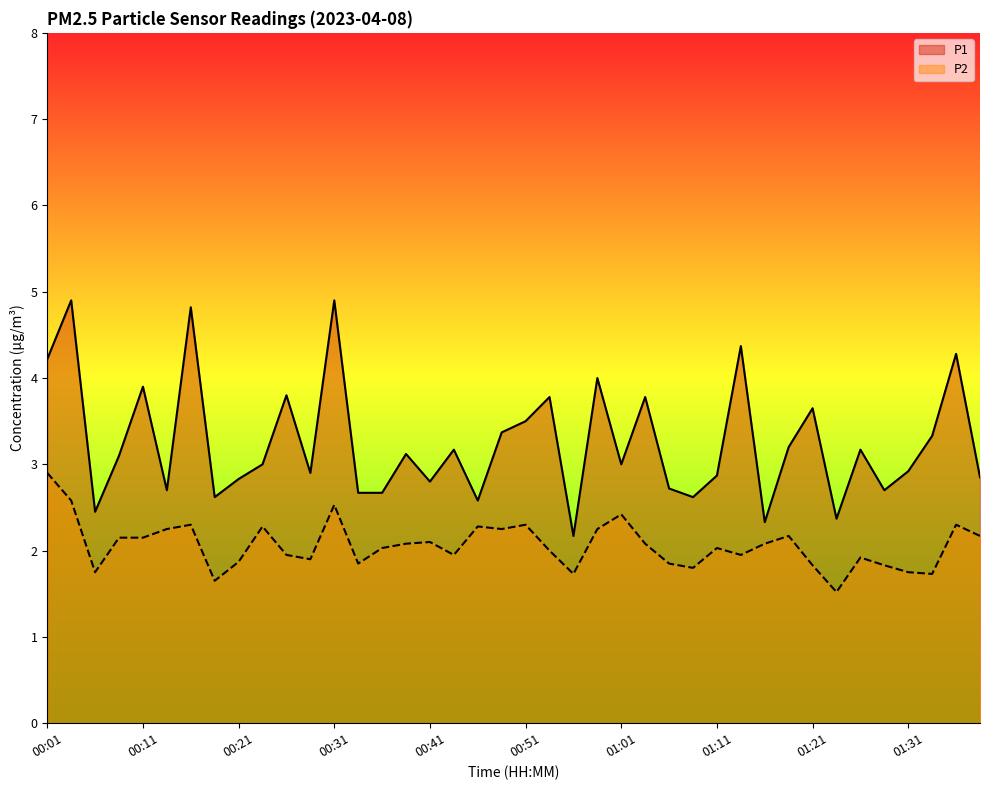

At 00:31, list the series in order from smallest to largest.

P2, P1